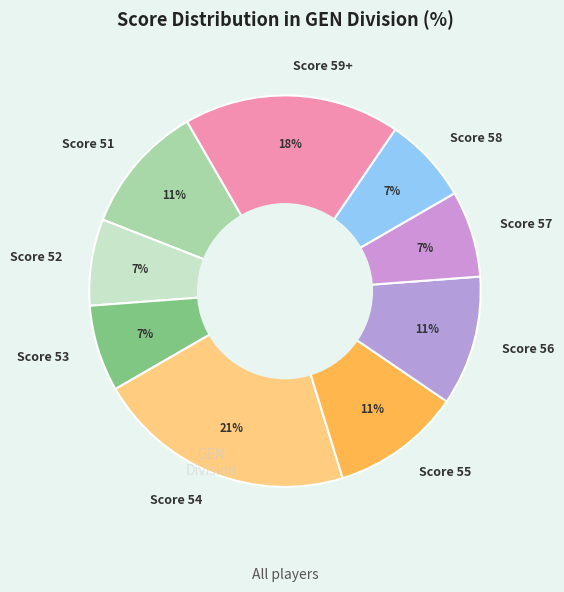

What percentage is the Score 59+ slice, to the nearest percent?

18%